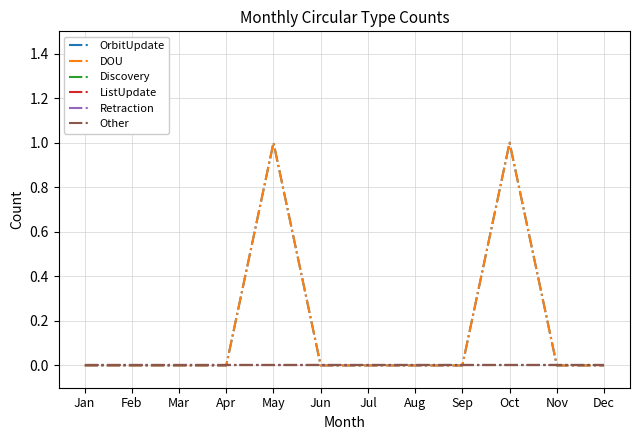

Which series has the widest spread of values?

OrbitUpdate